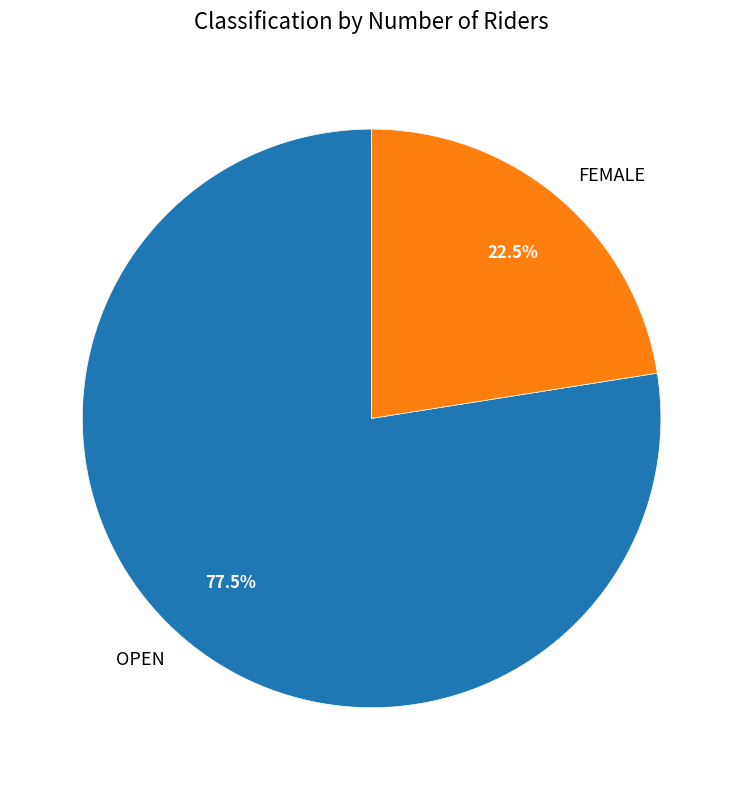

Is there any slice that represents more than half of the pie?

Yes